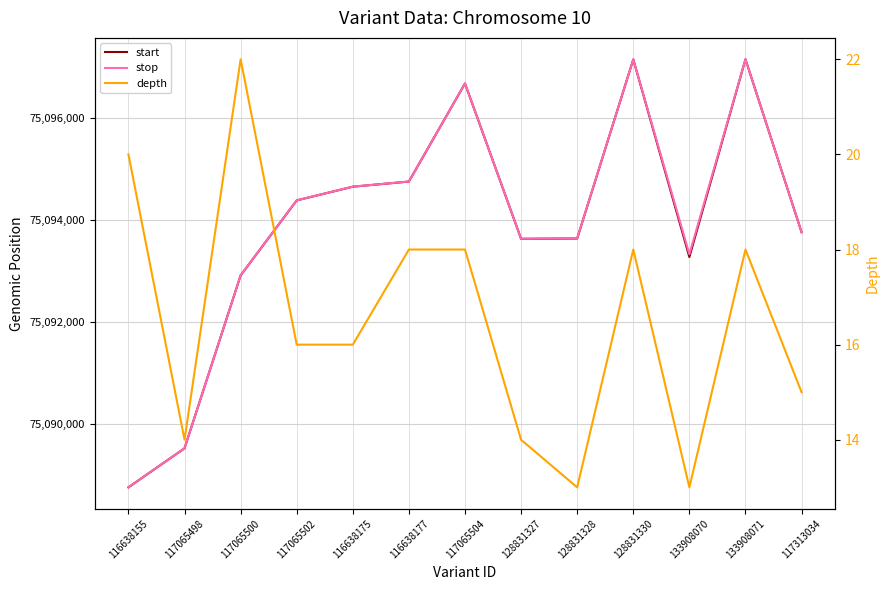

What is the minimum value for depth?

13